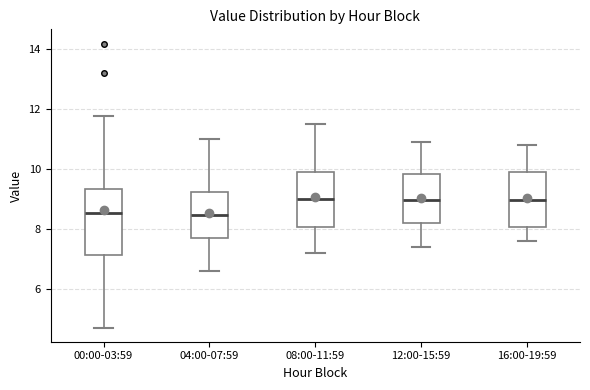

Reading left to right, read every box against the y-axis: the position of its median line, the range the box covers, and the ends of its whiskers. The values are not printed on the chart, so give them approximately, as read against the axis.

00:00-03:59: median 8.6, box 7.2 to 9.4, whiskers 4.8 to 11.8
04:00-07:59: median 8.4, box 7.6 to 9.2, whiskers 6.6 to 11.0
08:00-11:59: median 9.0, box 8.0 to 9.8, whiskers 7.2 to 11.6
12:00-15:59: median 9.0, box 8.2 to 9.8, whiskers 7.4 to 11.0
16:00-19:59: median 9.0, box 8.0 to 9.8, whiskers 7.6 to 10.8